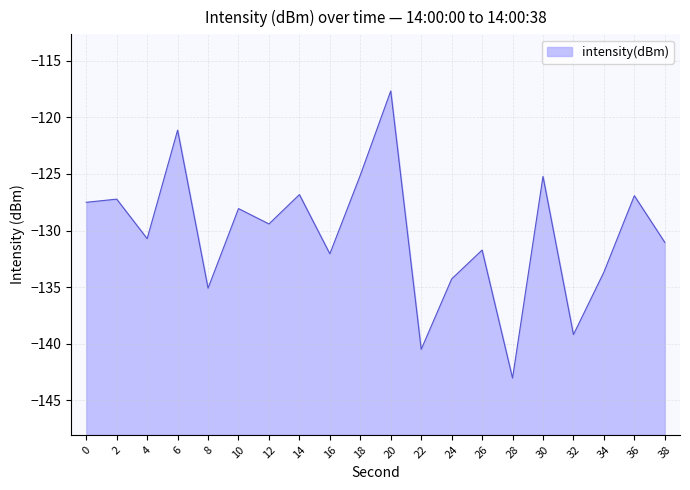

The chart shows a value of -181.9 at 10. True or false?

False